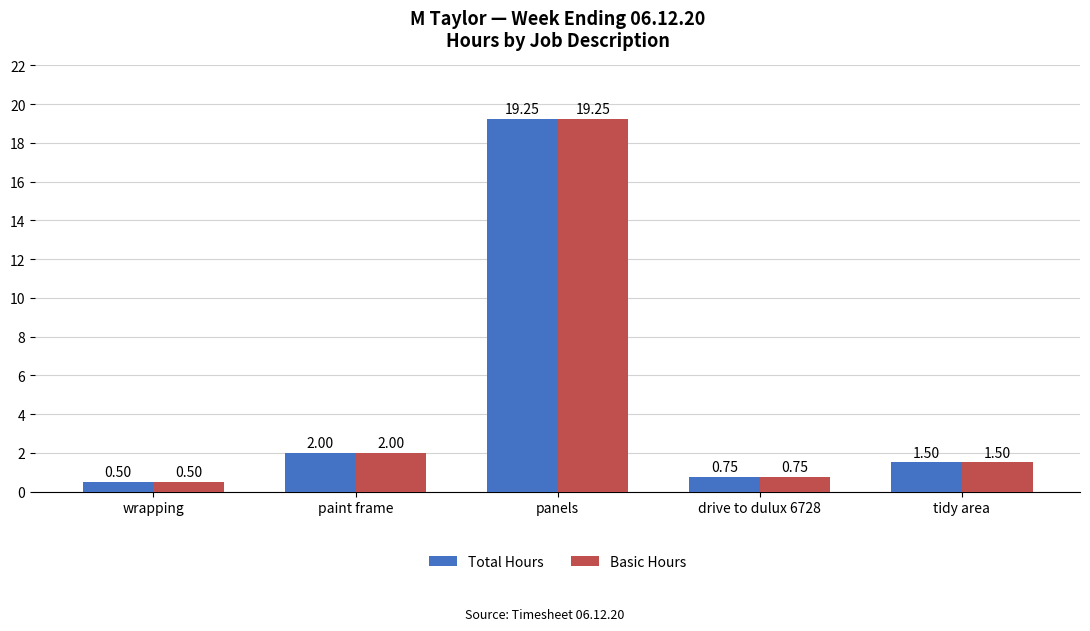

At how many categories does at least one series exceed 11?

1